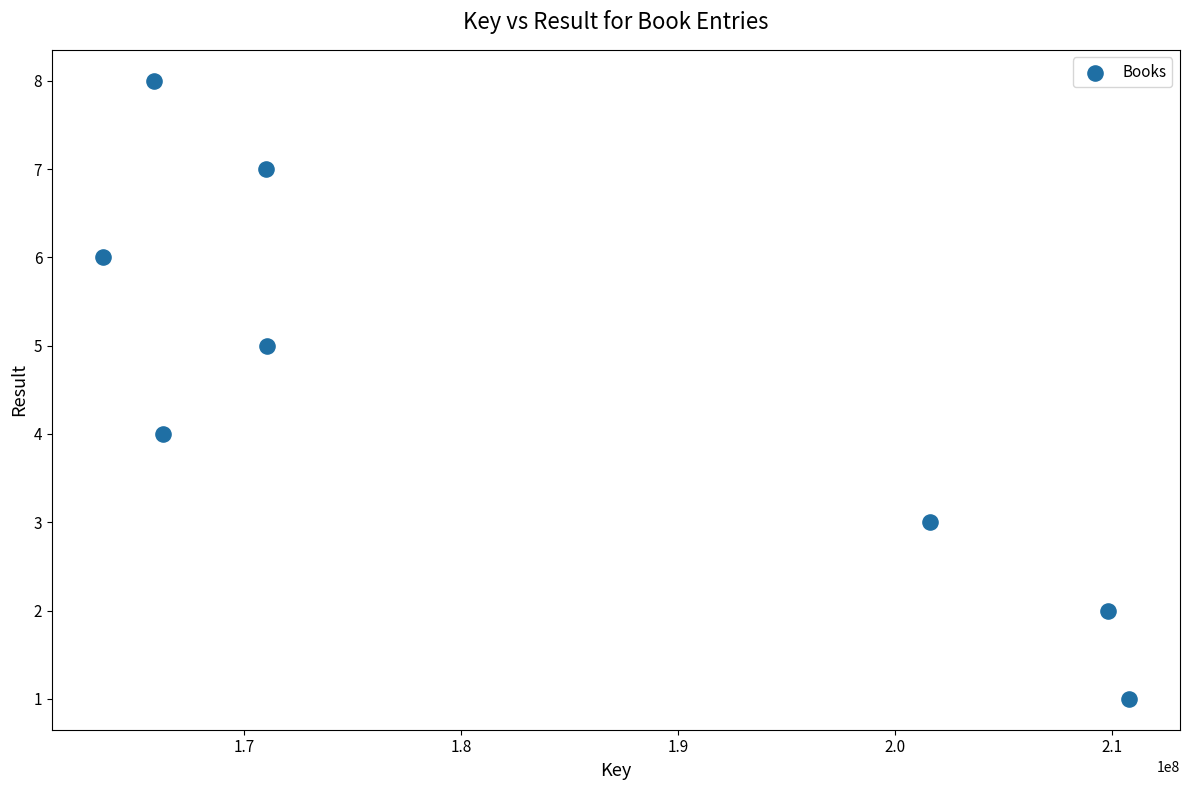

What is the range of X values (max minus min)?

47294877